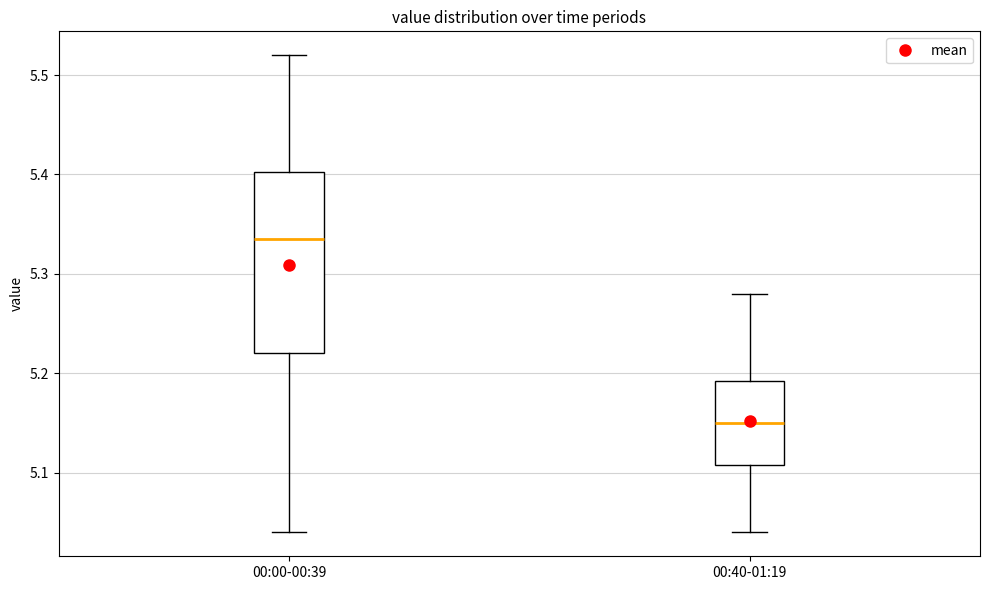

Reading left to right, read every box against the y-axis: the position of its median line, the range the box covers, and the ends of its whiskers. The values are not printed on the chart, so give them approximately, as read against the axis.

00:00-00:39: median 5.34, box 5.22 to 5.40, whiskers 5.04 to 5.52
00:40-01:19: median 5.15, box 5.11 to 5.19, whiskers 5.04 to 5.28